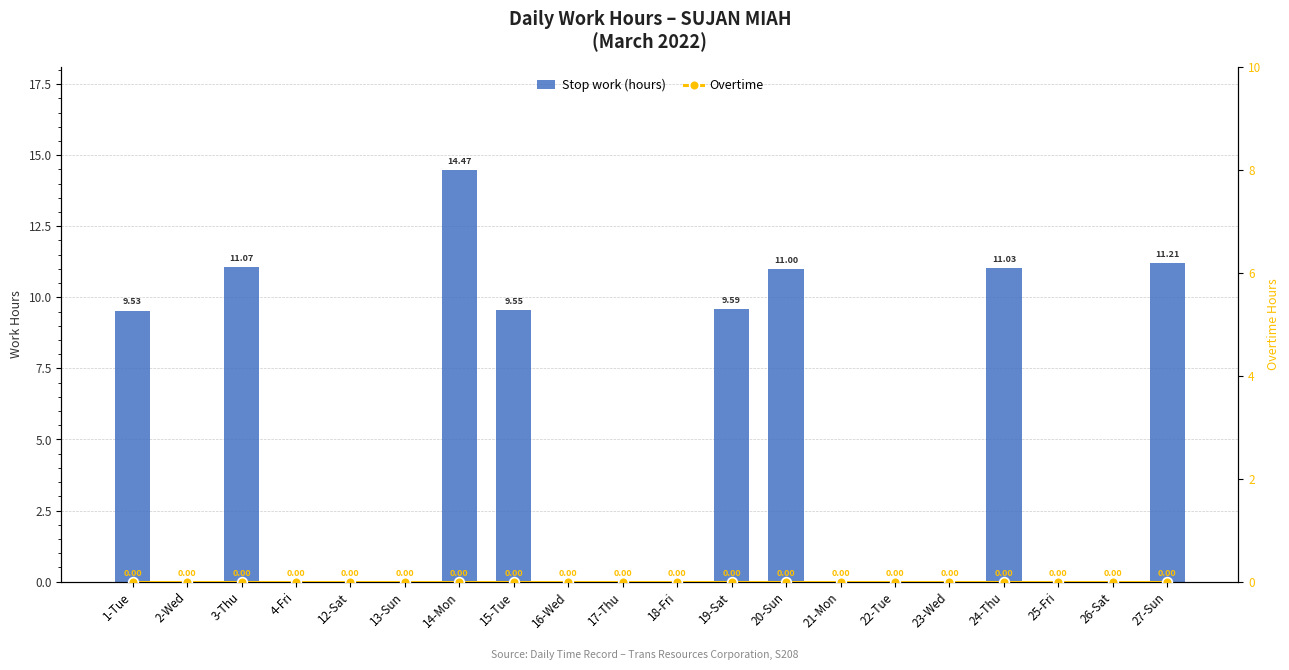

What is the total value across all series at 14-Mon?

14.5